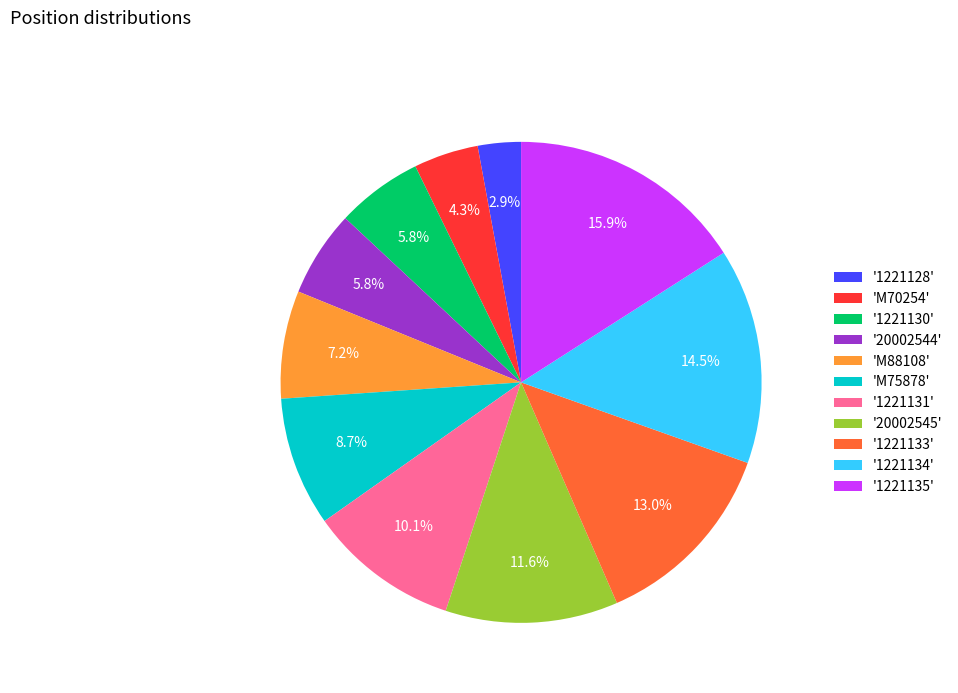

Does '20002545' account for over 50% of the chart?

No